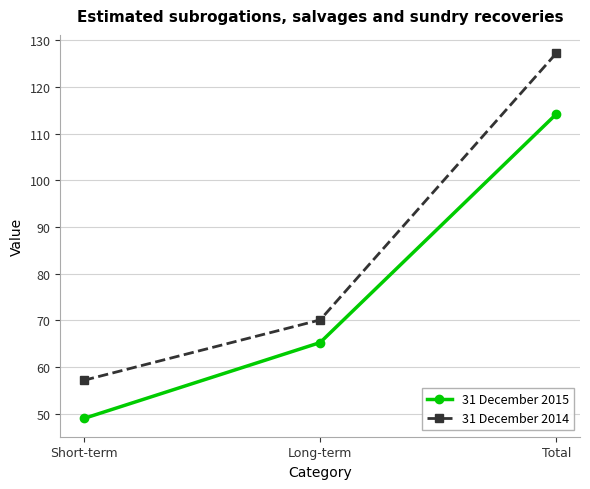

What is the sum of all 31 December 2015 values?

228.5